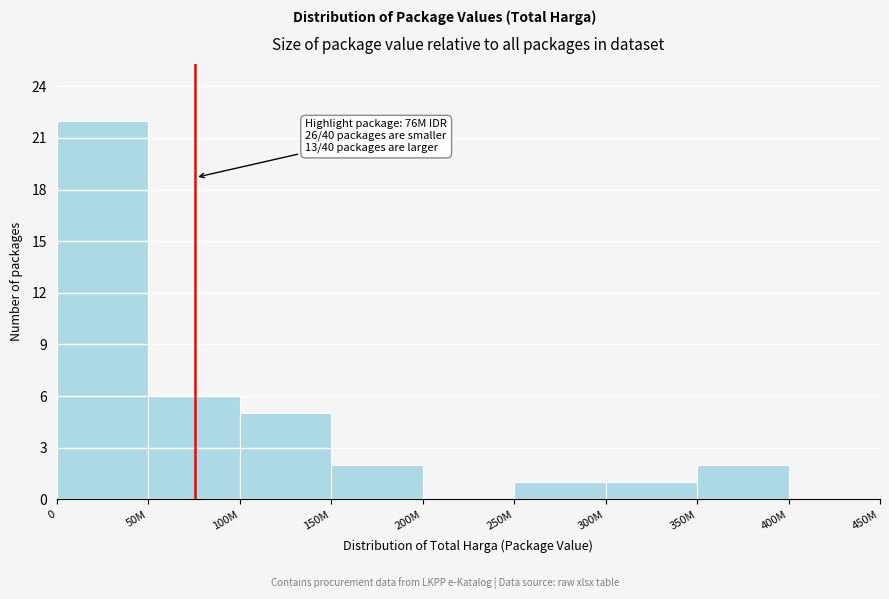

Reading left to right, transcribe all the data shown in this chart.

0=22	50M=6	100M=5	150M=2	200M=0	250M=1	300M=1	350M=2	400M=0